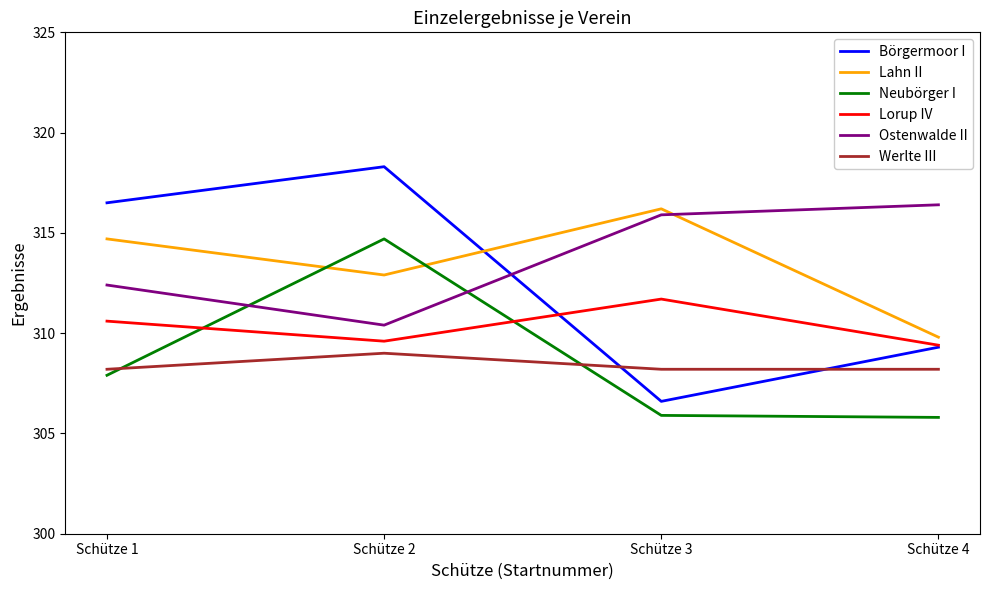

True or false: Ostenwalde II has more than 2 interior local peaks.

False